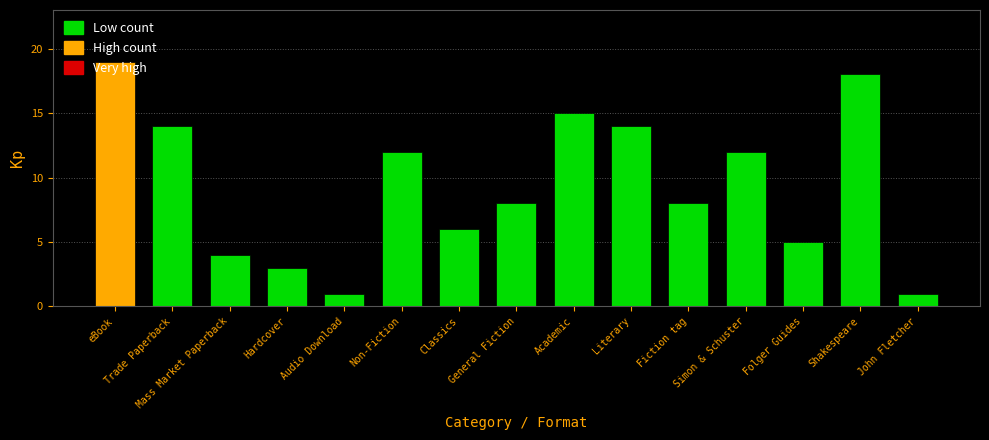

What is the greatest value displayed?

19